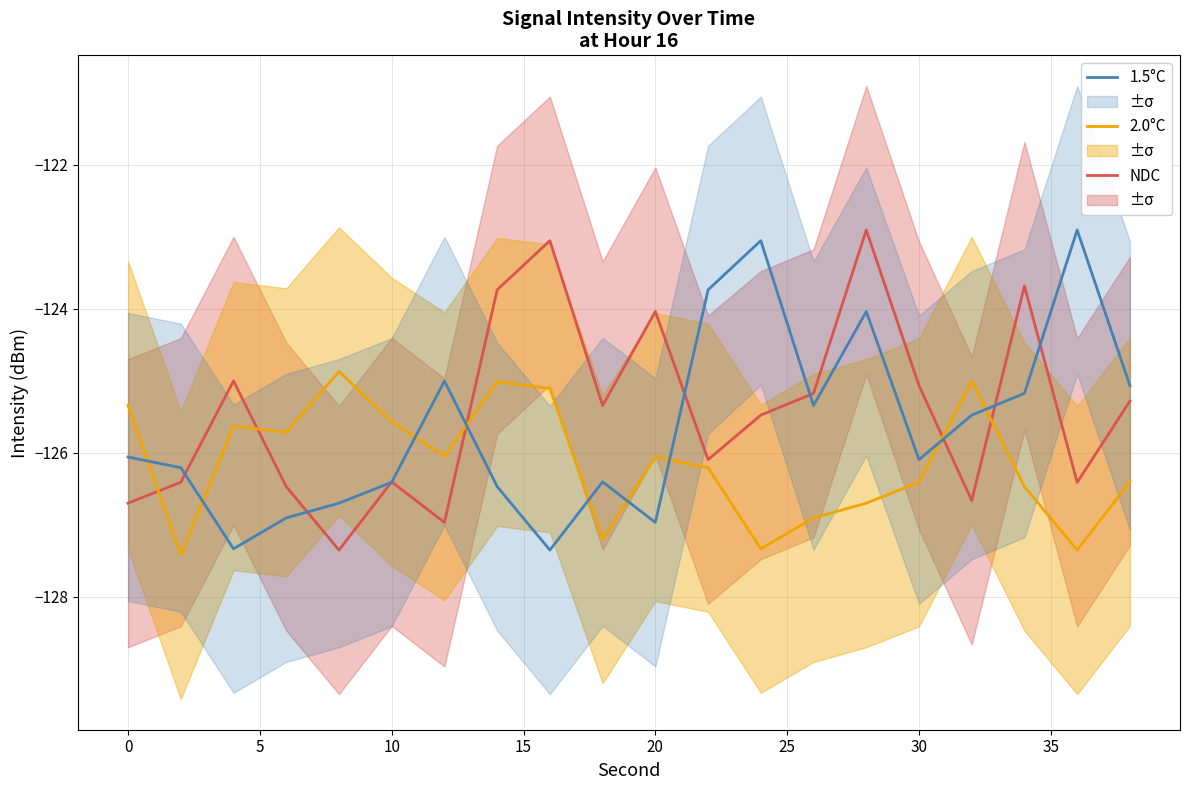

Does the chart display data point markers on the line(s)?

No